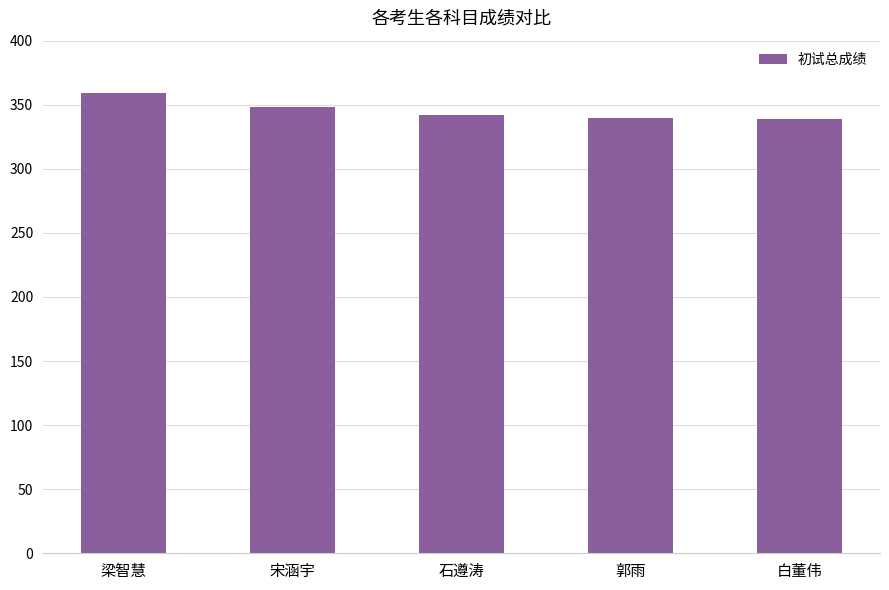

Are the bars grouped side by side (vs. stacked)?

No